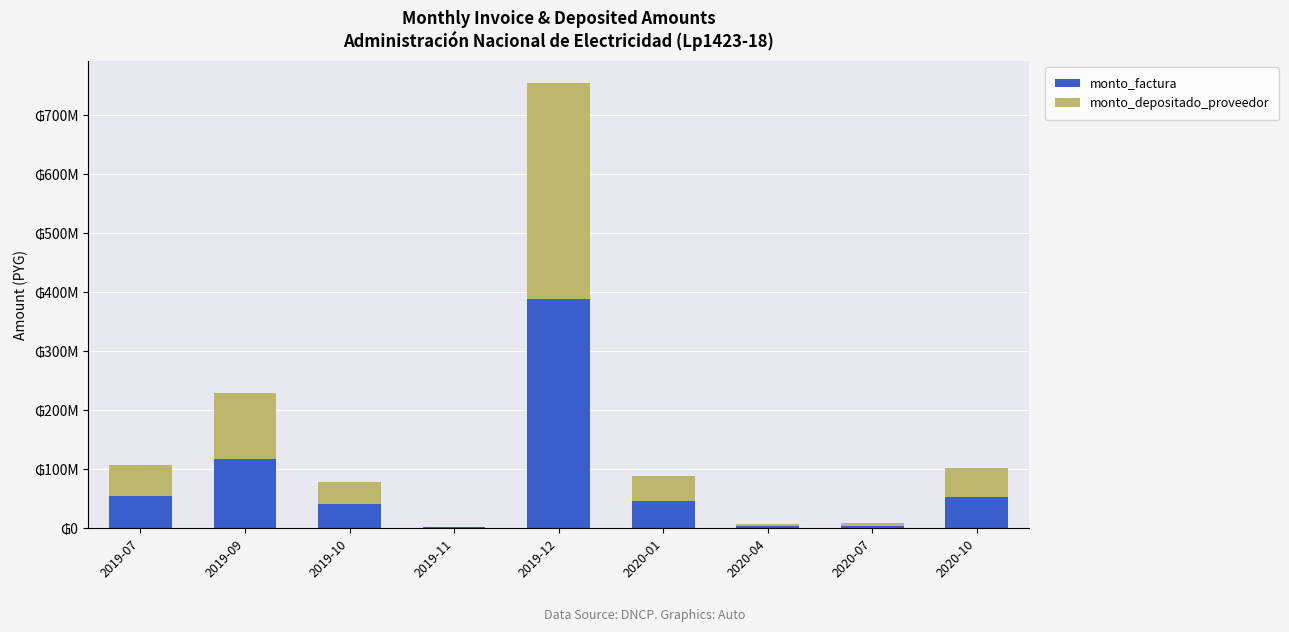

What are all the series names shown in the legend?

monto_factura, monto_depositado_proveedor